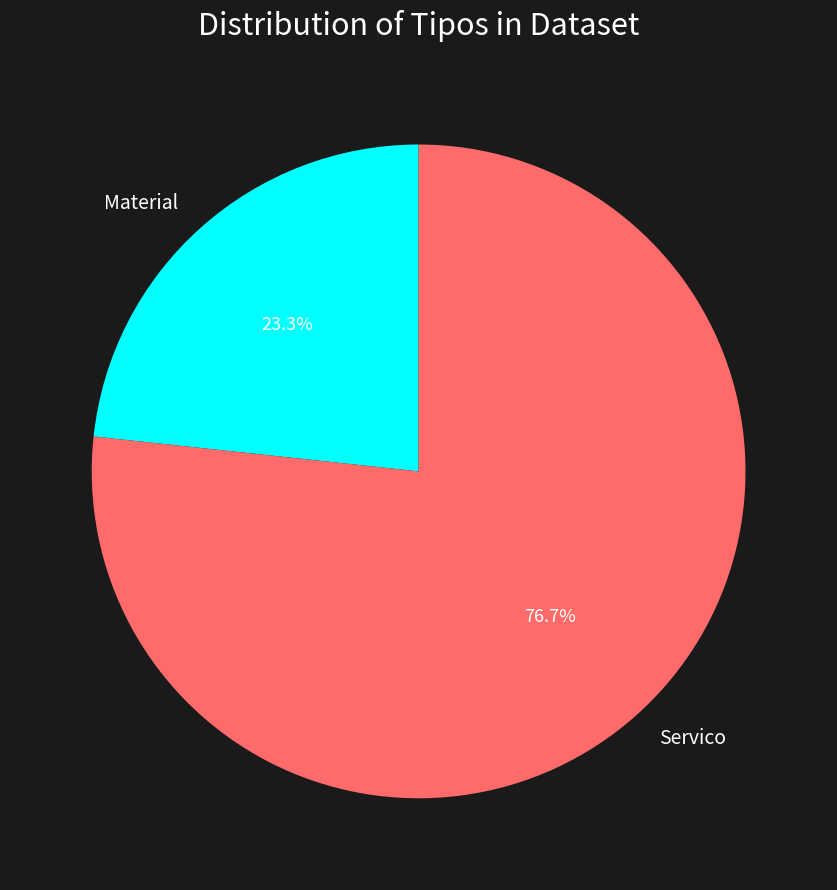

Approximately how many times larger is the value at Material compared to Servico?

0.3